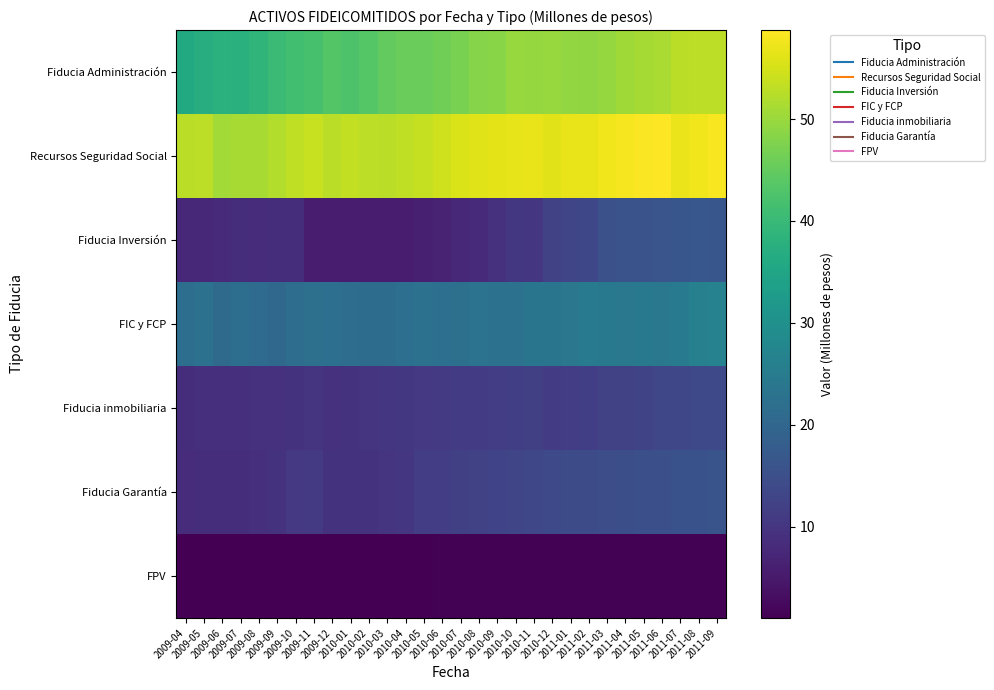

Reading left to right, extract all data points from this chart.

Fiducia Administración: 2009-04=36.2	2009-05=37.0	2009-06=37.9	2009-07=37.8	2009-08=38.9	2009-09=40.3	2009-10=41.3	2009-11=42.0	2009-12=43.2	2010-01=42.7	2010-02=43.5	2010-03=44.9	2010-04=45.5	2010-05=45.6	2010-06=46.1	2010-07=47.2	2010-08=48.2	2010-09=48.5	2010-10=49.8	2010-11=49.6	2010-12=49.8	2011-01=49.4	2011-02=49.2	2011-03=49.7	2011-04=50.4	2011-05=50.9	2011-06=51.5	2011-07=52.7	2011-08=53.1	2011-09=52.9
Recursos Seguridad Social: 2009-04=52.8	2009-05=52.9	2009-06=50.8	2009-07=51.1	2009-08=51.2	2009-09=52.2	2009-10=53.1	2009-11=53.9	2009-12=52.8	2010-01=53.5	2010-02=53.0	2010-03=52.7	2010-04=53.1	2010-05=53.8	2010-06=54.6	2010-07=55.4	2010-08=55.9	2010-09=56.5	2010-10=56.6	2010-11=56.9	2010-12=56.2	2011-01=56.8	2011-02=56.8	2011-03=57.6	2011-04=57.9	2011-05=58.3	2011-06=58.7	2011-07=56.9	2011-08=57.5	2011-09=58.1
Fiducia Inversión: 2009-04=7.7	2009-05=7.7	2009-06=8.0	2009-07=8.5	2009-08=8.4	2009-09=8.6	2009-10=8.5	2009-11=5.7	2009-12=5.7	2010-01=5.7	2010-02=5.7	2010-03=5.7	2010-04=5.8	2010-05=6.1	2010-06=6.6	2010-07=7.6	2010-08=8.2	2010-09=9.2	2010-10=10.4	2010-11=10.2	2010-12=12.1	2011-01=13.1	2011-02=13.6	2011-03=15.3	2011-04=15.9	2011-05=15.9	2011-06=16.2	2011-07=16.4	2011-08=16.7	2011-09=16.5
FIC y FCP: 2009-04=22.0	2009-05=22.5	2009-06=21.0	2009-07=21.8	2009-08=21.2	2009-09=20.3	2009-10=21.6	2009-11=22.4	2009-12=22.0	2010-01=21.6	2010-02=21.4	2010-03=21.4	2010-04=22.1	2010-05=22.5	2010-06=22.1	2010-07=22.4	2010-08=22.9	2010-09=22.9	2010-10=22.7	2010-11=23.5	2010-12=23.5	2011-01=24.0	2011-02=24.8	2011-03=24.3	2011-04=24.1	2011-05=24.4	2011-06=24.2	2011-07=24.7	2011-08=26.3	2011-09=26.6
Fiducia inmobiliaria: 2009-04=8.7	2009-05=8.8	2009-06=9.0	2009-07=9.1	2009-08=9.2	2009-09=9.3	2009-10=9.4	2009-11=9.6	2009-12=9.4	2010-01=9.5	2010-02=9.9	2010-03=10.2	2010-04=10.4	2010-05=10.6	2010-06=10.8	2010-07=11.0	2010-08=11.2	2010-09=11.5	2010-10=11.7	2010-11=11.9	2010-12=11.3	2011-01=11.6	2011-02=11.8	2011-03=12.1	2011-04=12.4	2011-05=12.8	2011-06=13.2	2011-07=13.4	2011-08=13.7	2011-09=13.7
Fiducia Garantía: 2009-04=8.5	2009-05=8.5	2009-06=8.7	2009-07=8.6	2009-08=8.9	2009-09=9.4	2009-10=10.6	2009-11=10.9	2009-12=9.4	2010-01=9.4	2010-02=9.6	2010-03=9.8	2010-04=10.1	2010-05=11.4	2010-06=11.6	2010-07=11.9	2010-08=12.2	2010-09=12.6	2010-10=13.1	2010-11=13.2	2010-12=13.8	2011-01=14.2	2011-02=14.3	2011-03=14.6	2011-04=15.0	2011-05=15.0	2011-06=15.2	2011-07=15.5	2011-08=15.5	2011-09=16.1
FPV: 2009-04=1.0	2009-05=1.1	2009-06=1.1	2009-07=1.1	2009-08=1.1	2009-09=1.1	2009-10=1.1	2009-11=1.2	2009-12=1.2	2010-01=1.2	2010-02=1.2	2010-03=1.2	2010-04=1.2	2010-05=1.3	2010-06=1.3	2010-07=1.3	2010-08=1.3	2010-09=1.3	2010-10=1.4	2010-11=1.4	2010-12=1.4	2011-01=1.4	2011-02=1.4	2011-03=1.4	2011-04=1.3	2011-05=1.3	2011-06=1.3	2011-07=1.3	2011-08=1.3	2011-09=1.3